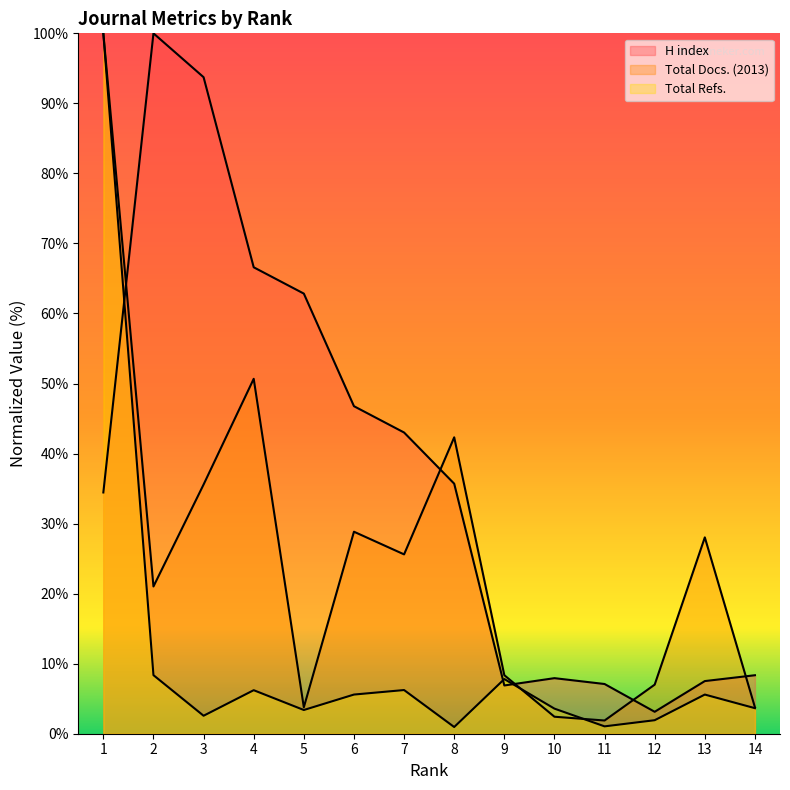

The value of Total Docs. (2013) at 1 is 100.0. True or false?

True